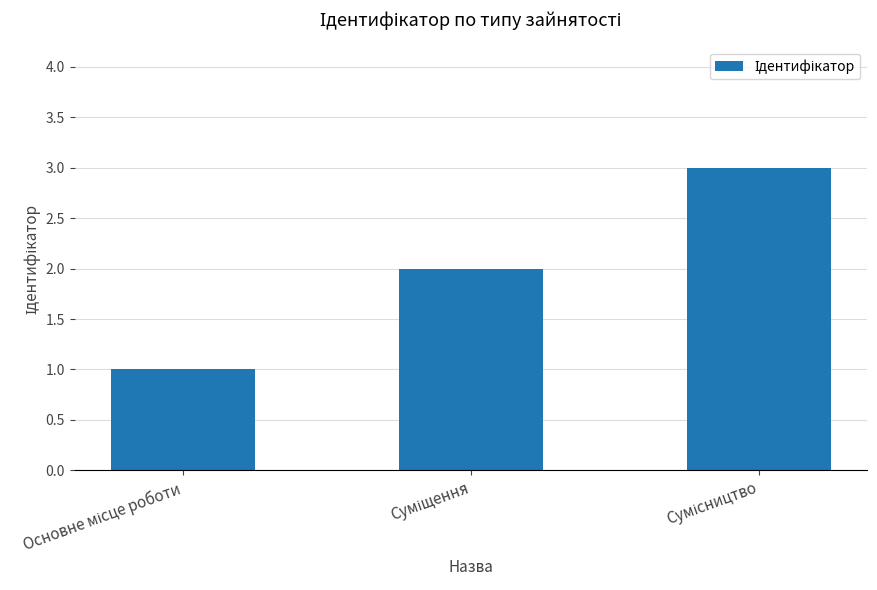

What is the sum of all values?

6